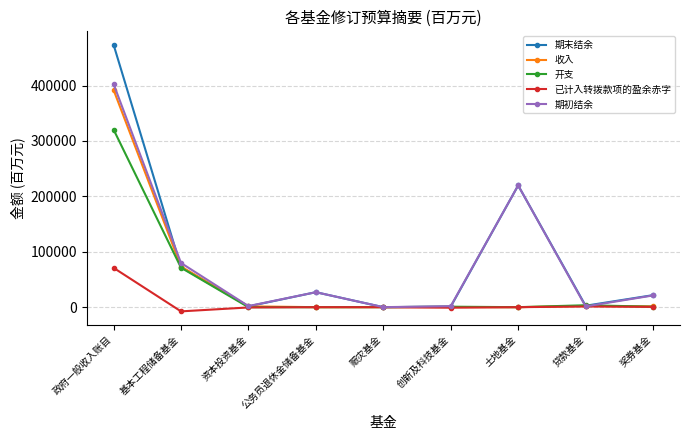

Where does the 开支 series first go above 840?

政府一般收入账目